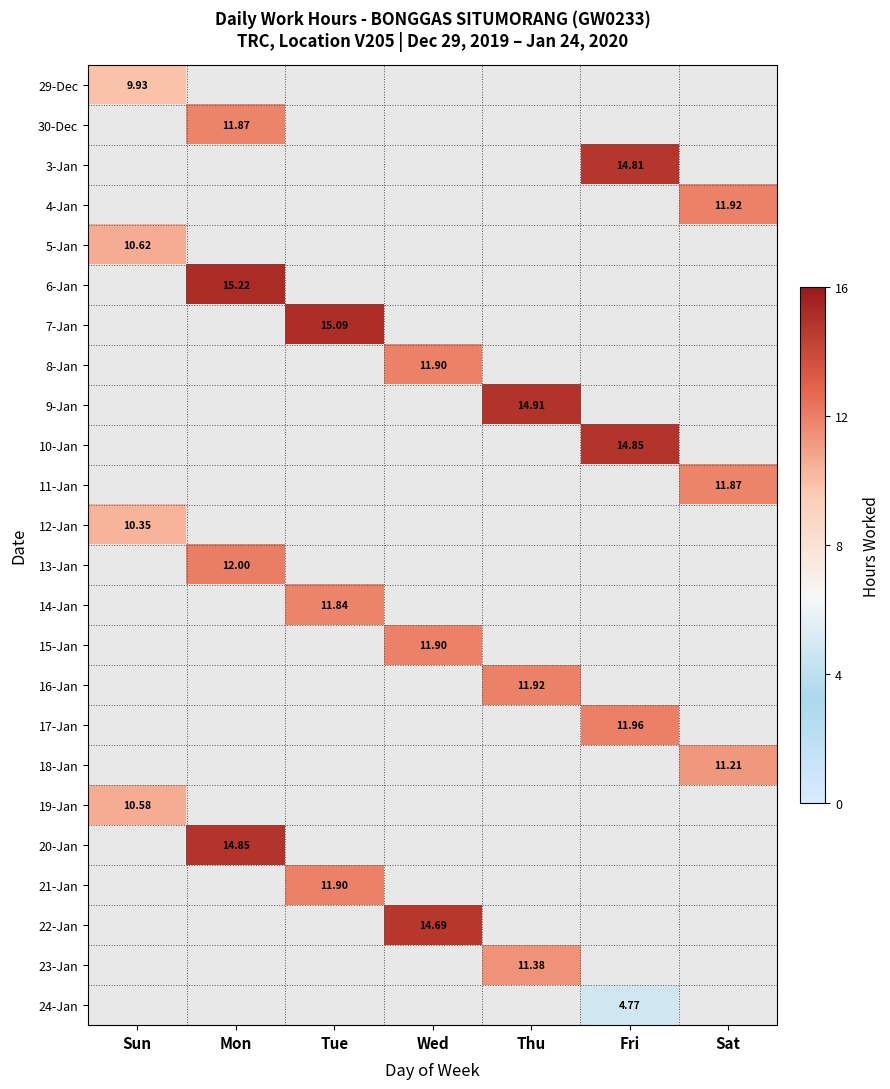

At which label does 19-Jan reach its minimum?

Mon